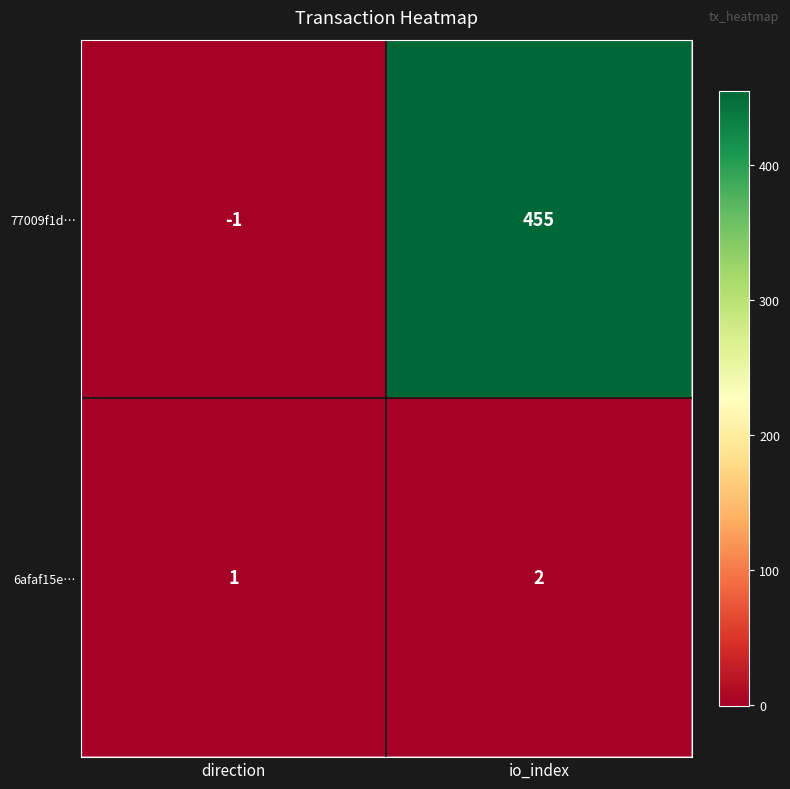

What is the maximum value shown in the chart?

455